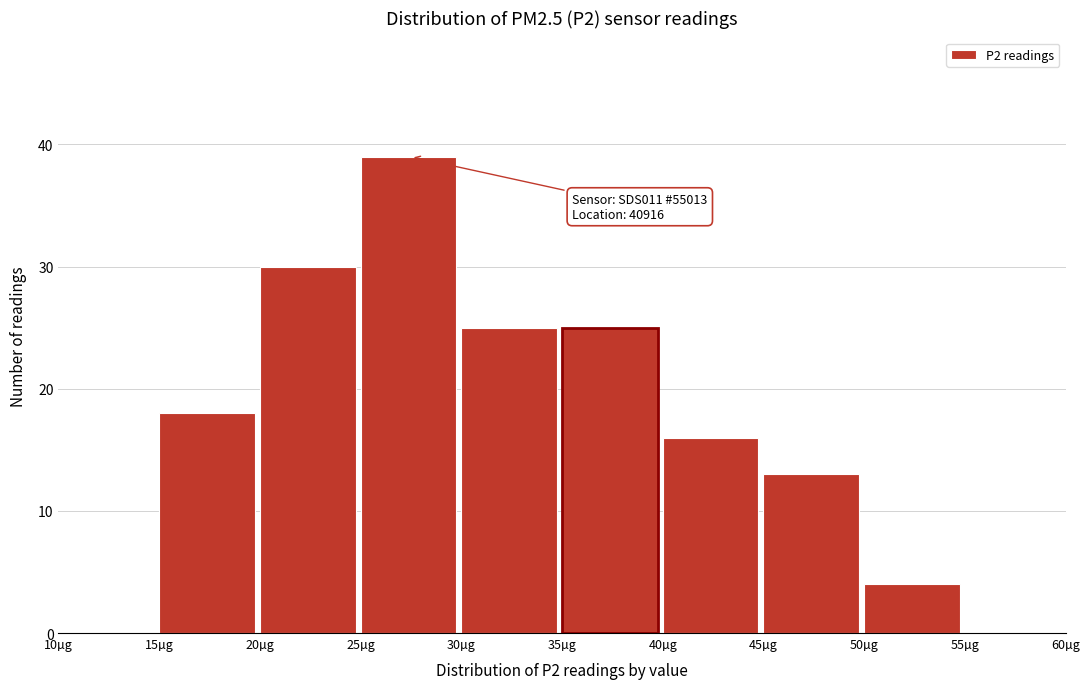

Over which range of the x-axis is the bar tallest?

25 to 30